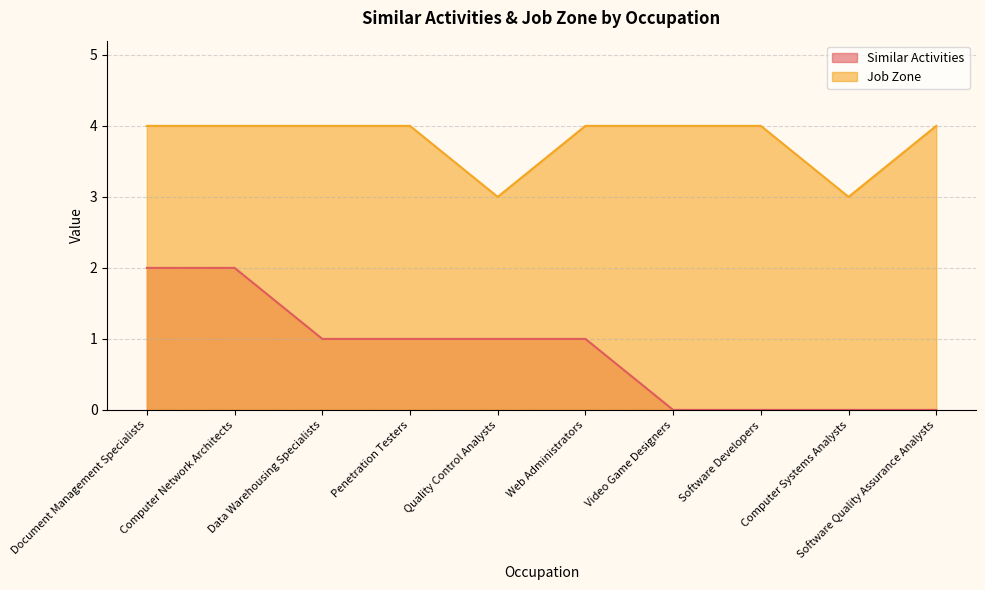

What are all the series names shown in the legend?

Similar Activities, Job Zone